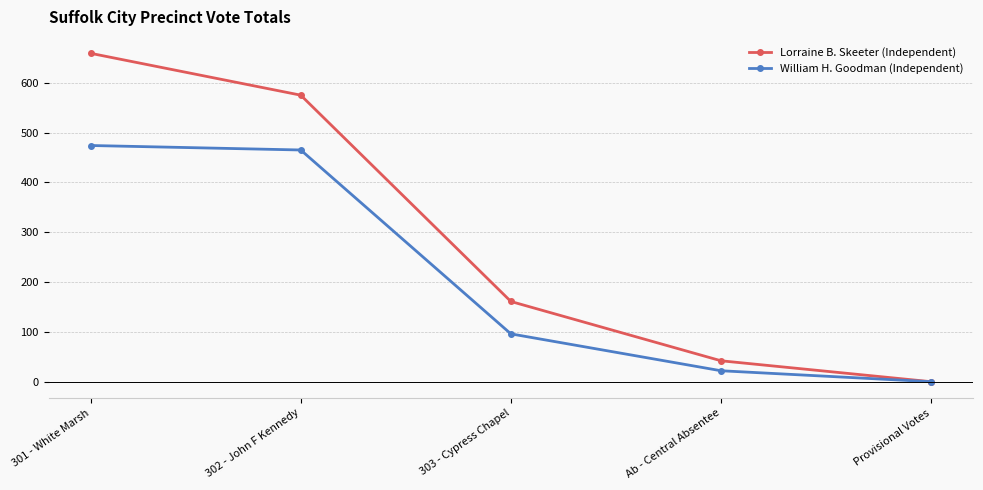

Between 303 - Cypress Chapel and Provisional Votes, which series saw the biggest shift?

Lorraine B. Skeeter (Independent)